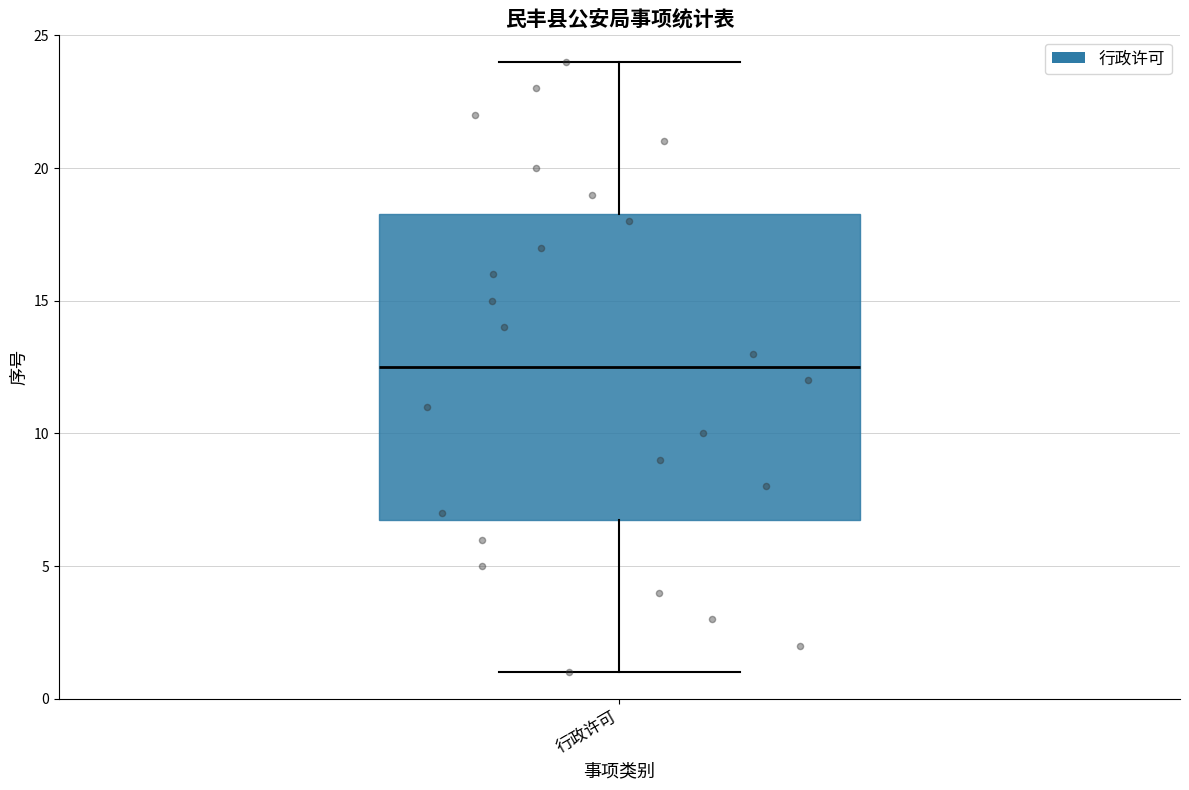

Transcribe this box plot: give where the median line is, the range the box spans, and where the two whiskers end, as read against the y-axis. The values are not printed on the chart, so give them approximately, as read against the axis.

median 12.5, box 7.0 to 18.5, whiskers 1.0 to 24.0